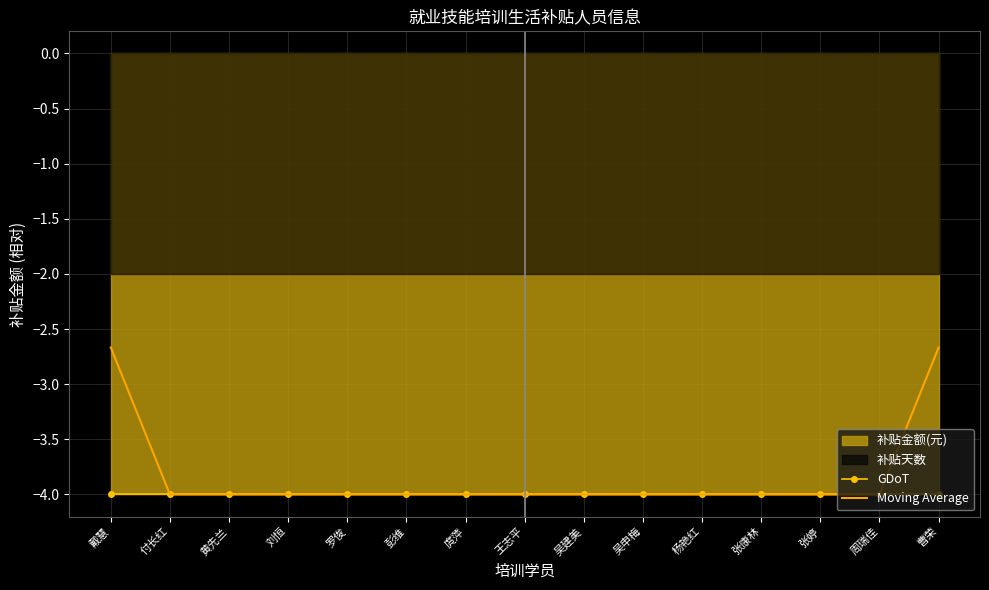

True or false: GDoT has a value of -2.4 at 曹荣.

False